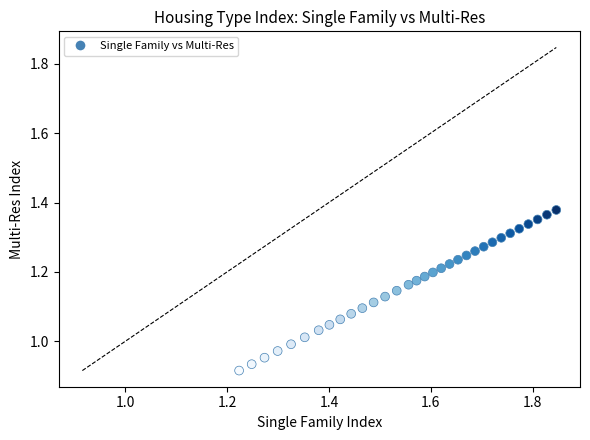

What is the range of Y values (max minus min)?

0.5